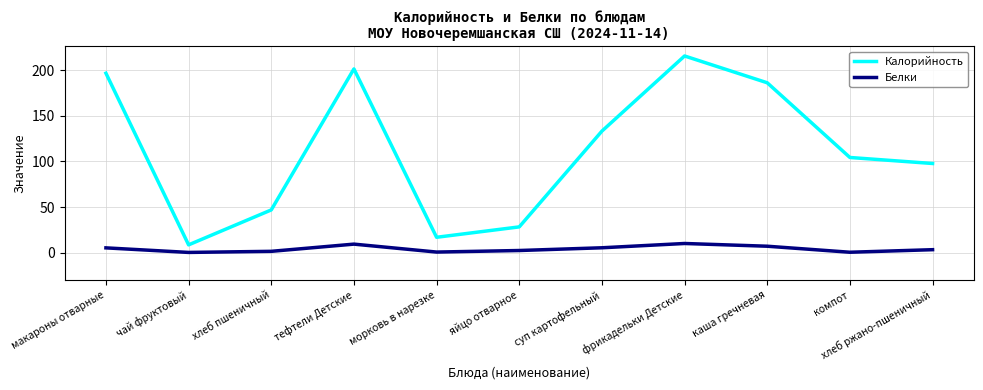

What is the sum of the Белки values at хлеб ржано-пшеничный and суп картофельный?

8.7